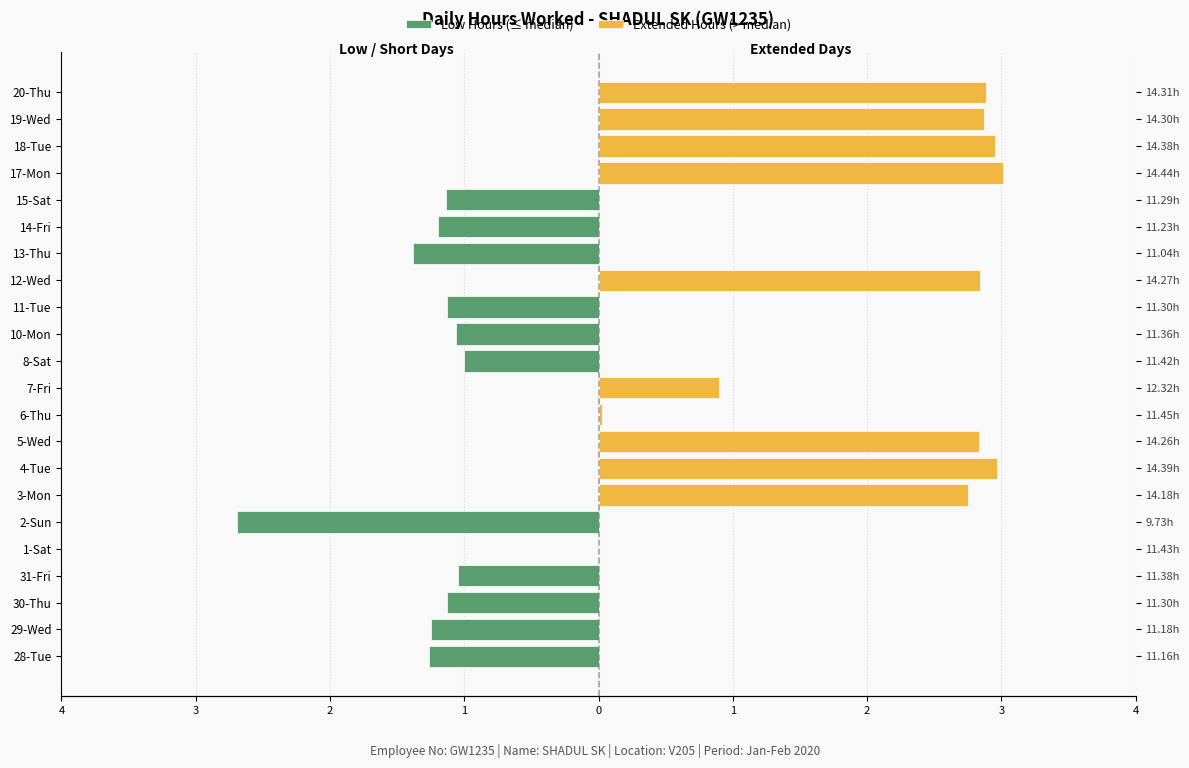

Reading left to right, what are all the values shown in this chart?

Low Hours (≤ median): -1.3	-1.2	-1.1	-1.0	0.0	-2.7	0.0	0.0	0.0	0.0	0.0	-1.0	-1.1	-1.1	0.0	-1.4	-1.2	-1.1	0.0	0.0	0.0	0.0
Extended Hours (> median): 0.0	0.0	0.0	0.0	0.0	0.0	2.8	3.0	2.8	0.0	0.9	0.0	0.0	0.0	2.8	0.0	0.0	0.0	3.0	3.0	2.9	2.9